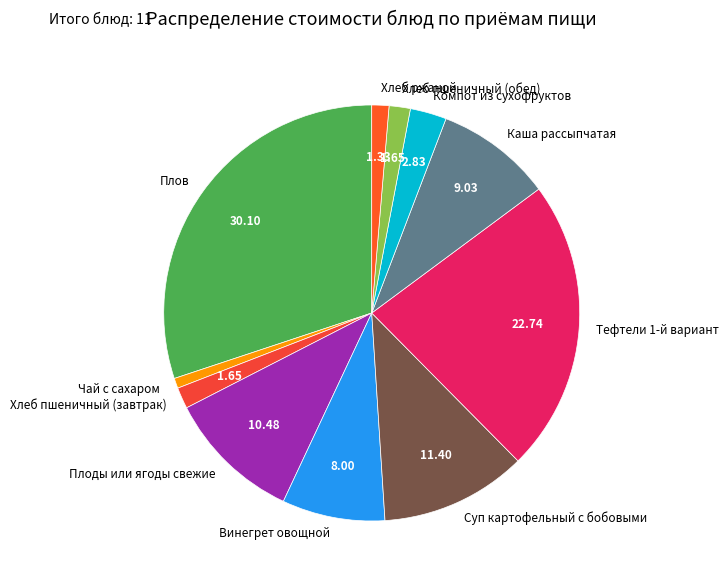

What is the ratio of the value at Суп картофельный с бобовыми to the value at Тефтели 1-й вариант?

0.5